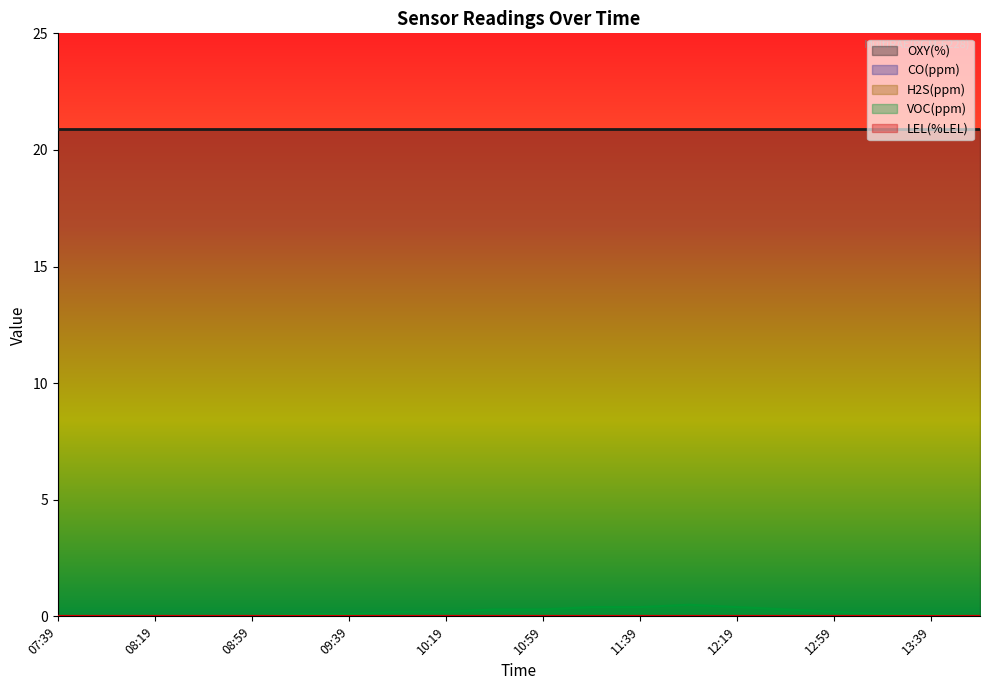

Between 10:59 and 13:19, which is larger?

10:59